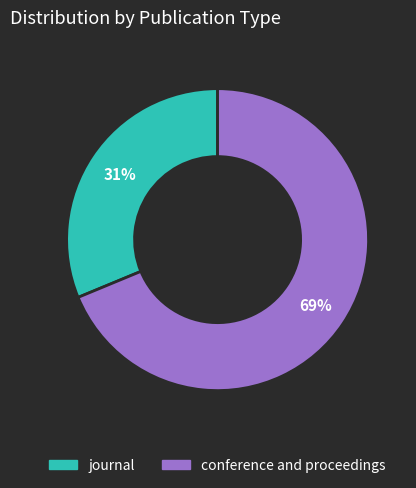

Which category has the smallest portion of the pie?

journal